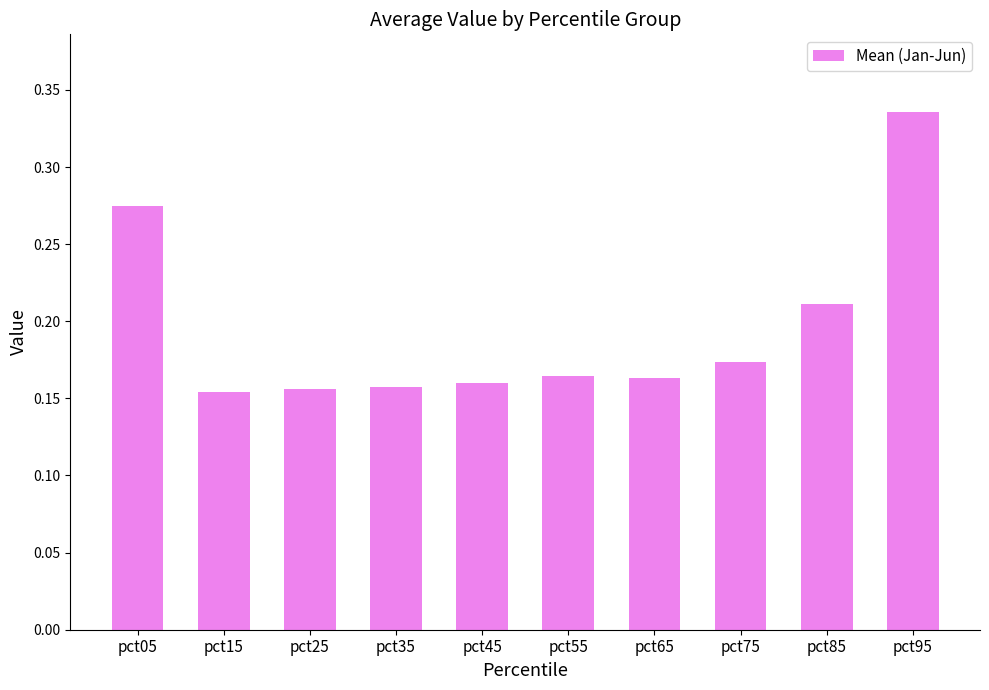

What is the sum of all values?

1.9